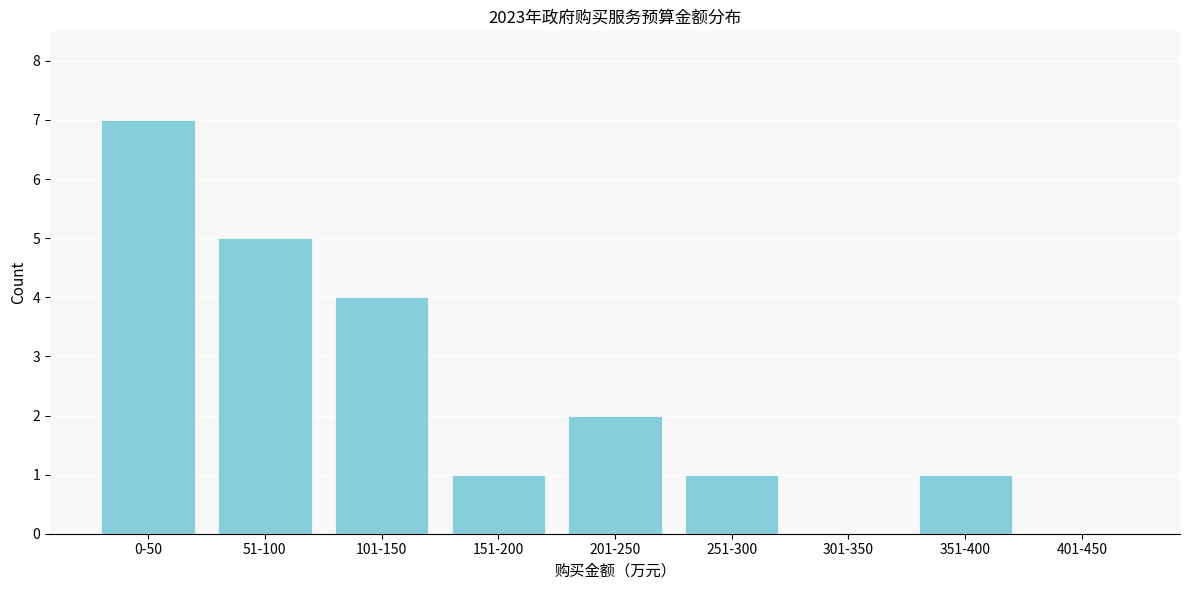

Reading left to right, transcribe all the data shown in this chart.

0-50=7	51-100=5	101-150=4	151-200=1	201-250=2	251-300=1	301-350=0	351-400=1	401-450=0